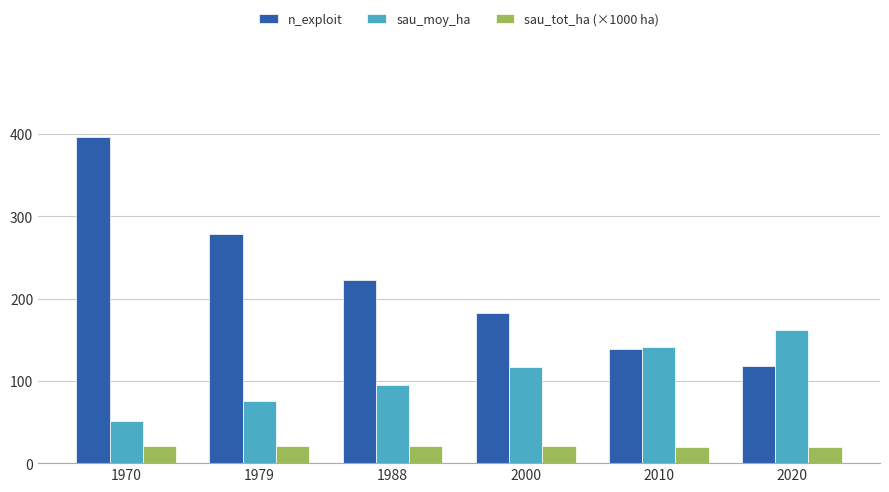

What is the difference between the maximum and minimum values in the sau_moy_ha series?

110.4